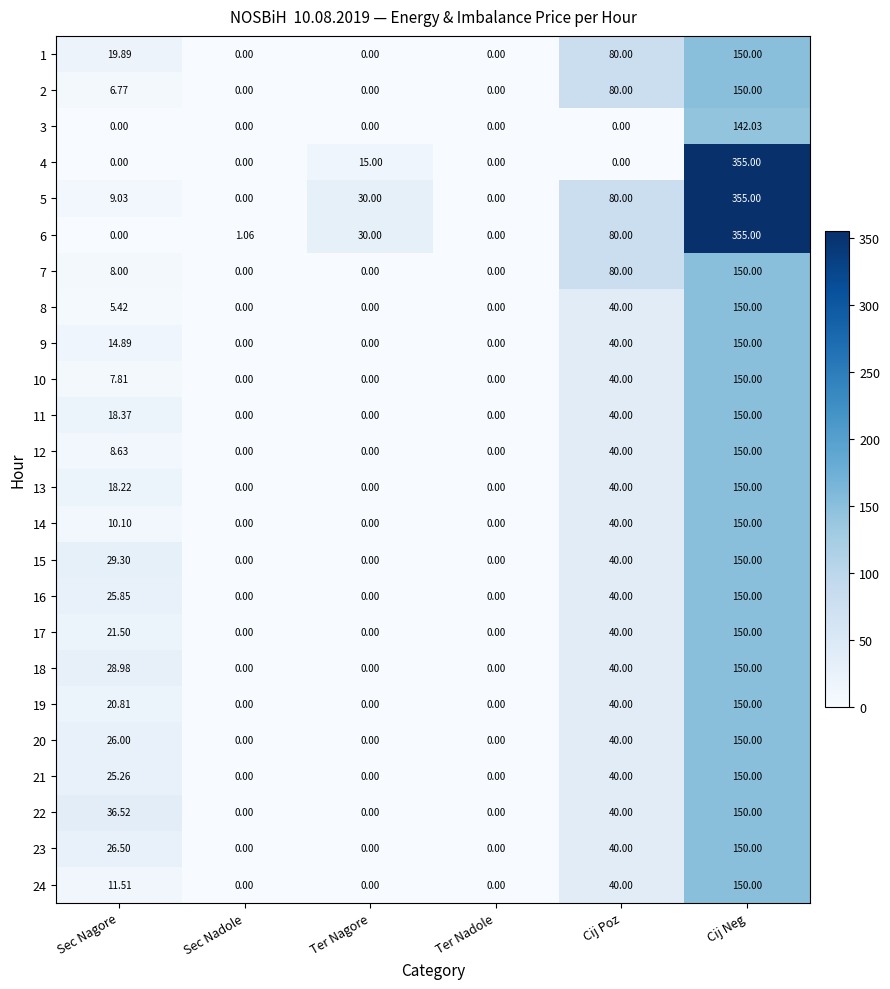

Which label corresponds to the largest value in the chart?

Cij Neg